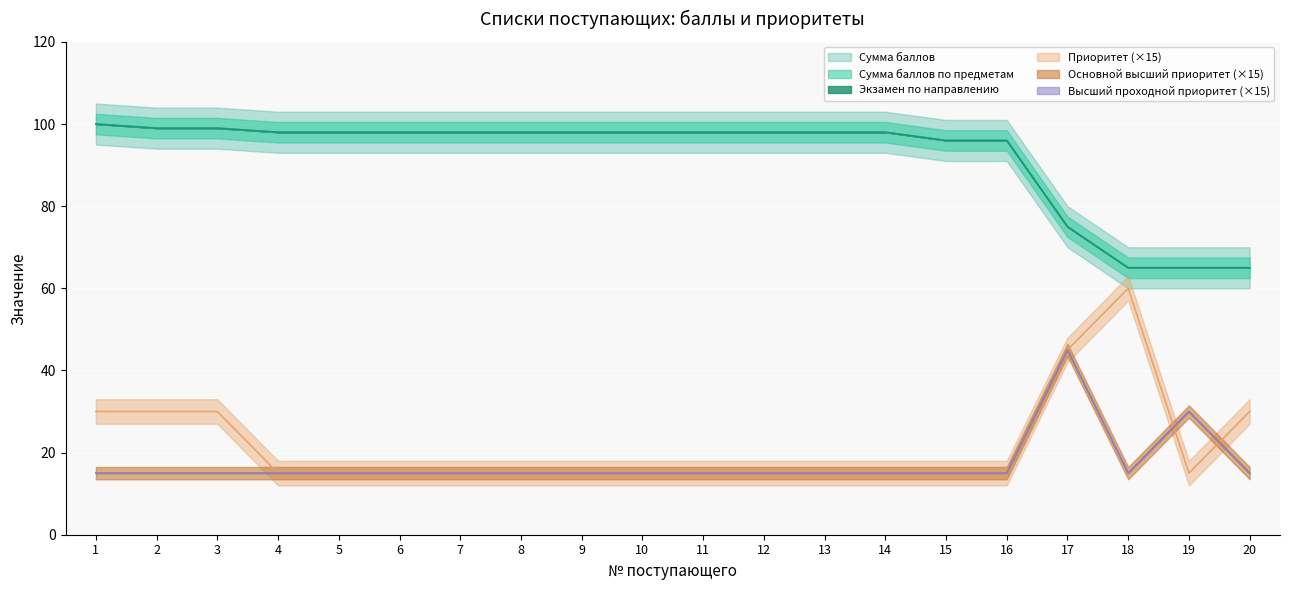

What is the sum of all Экзамен по направлению values?

1838